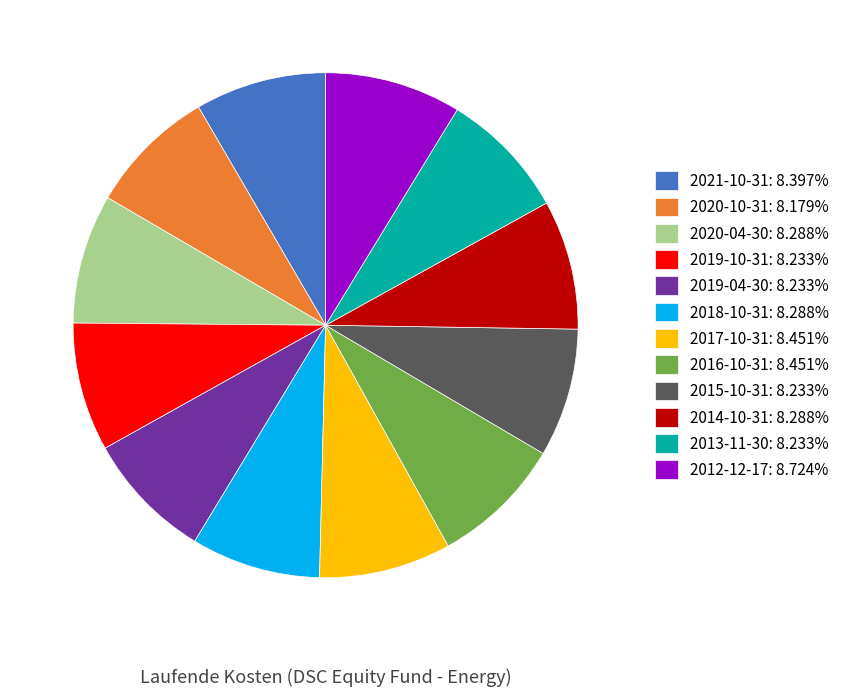

Is 2020-04-30 the majority of the pie?

No